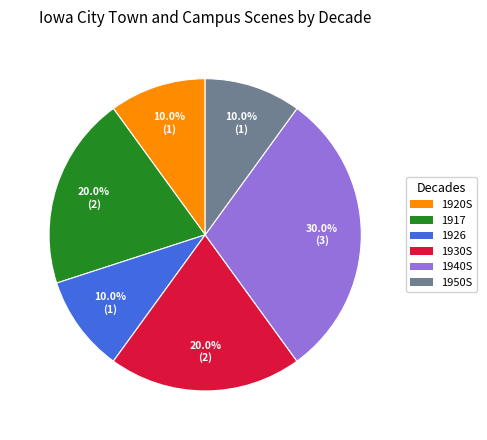

Combined, do 1926 and 1920S account for over 50%?

No